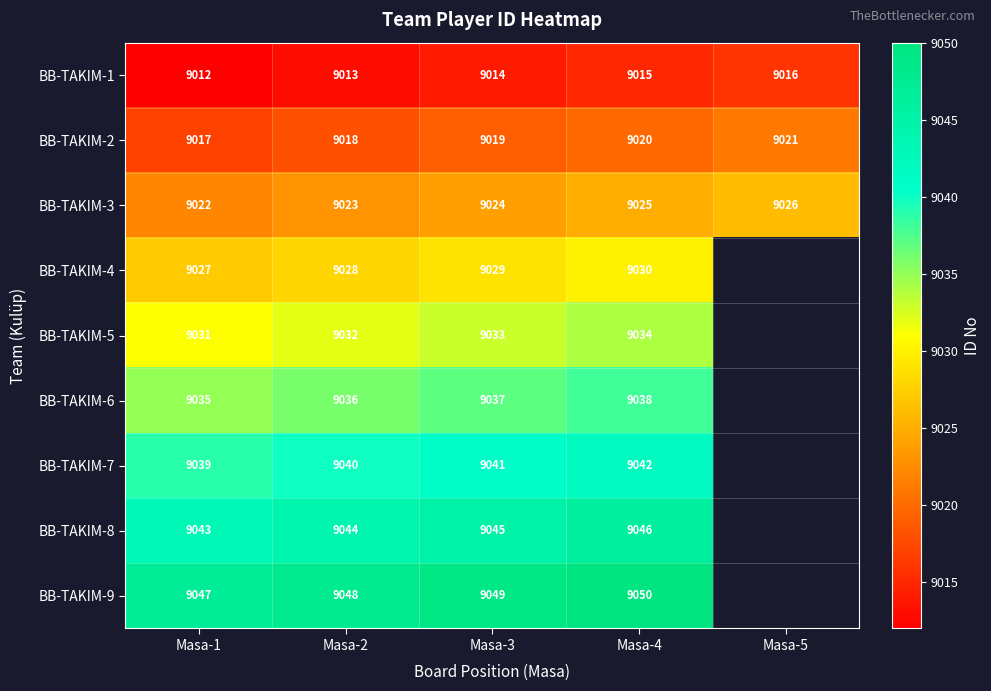

What is the difference between the highest and lowest values at Masa-1?

35